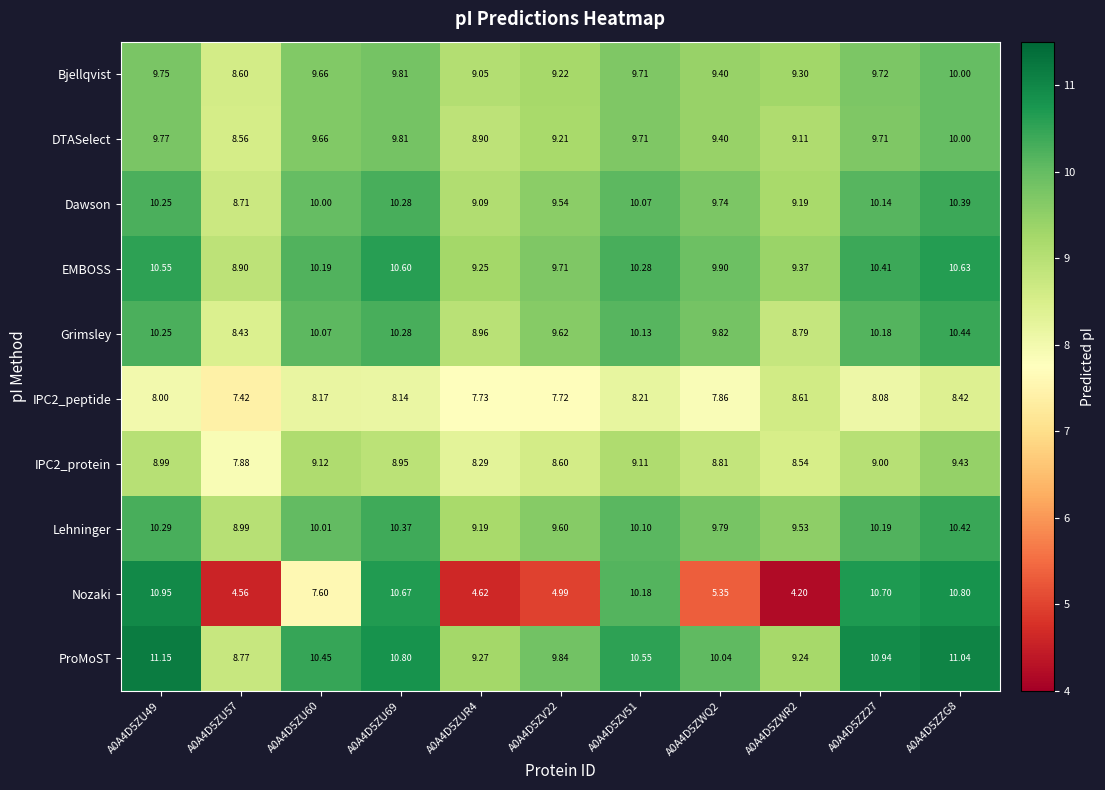

Which series has the largest total across all categories?

ProMoST